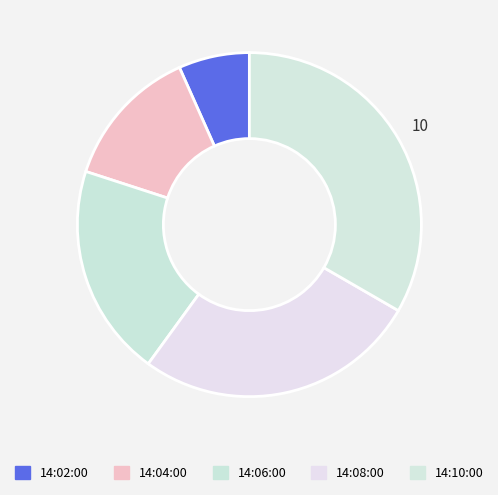

Rank the categories by value from lowest to highest.

14:02:00, 14:04:00, 14:06:00, 14:08:00, 14:10:00